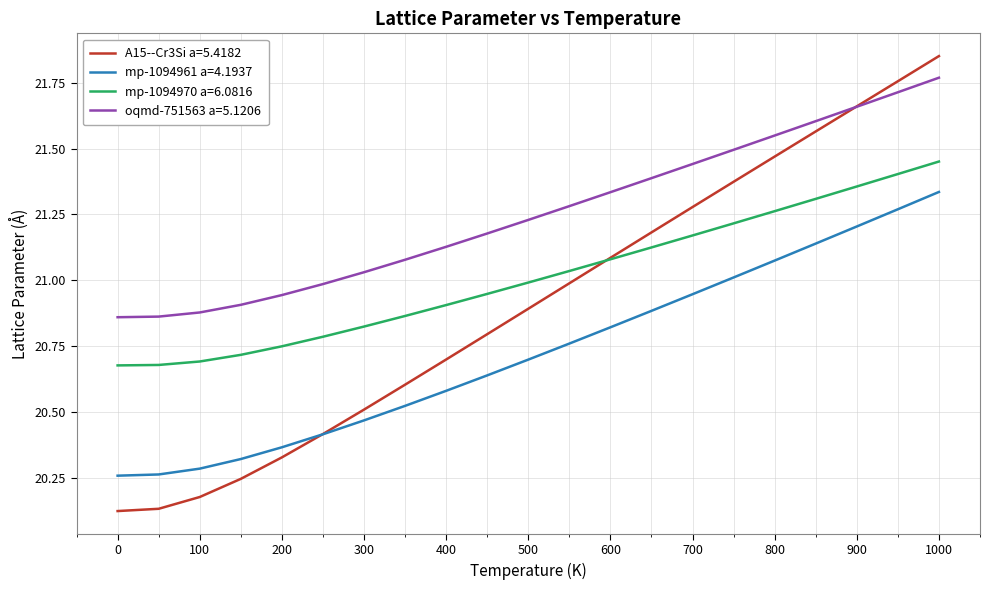

Rank the series by their maximum value, from lowest to highest.

mp-1094961 a=4.1937, mp-1094970 a=6.0816, oqmd-751563 a=5.1206, A15--Cr3Si a=5.4182